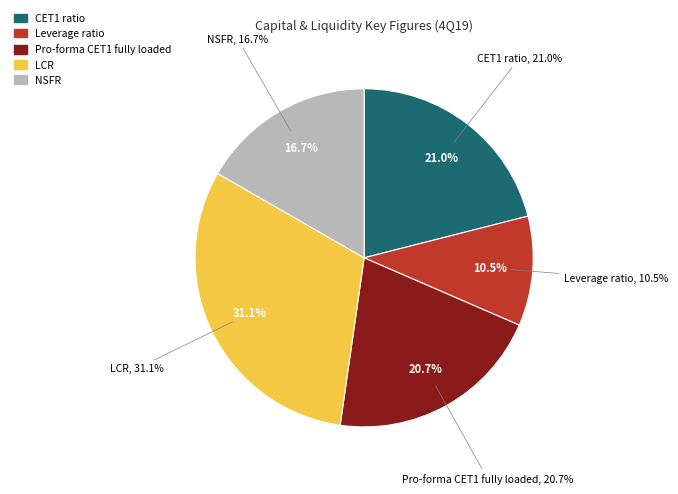

How many slices are in this pie chart?

5